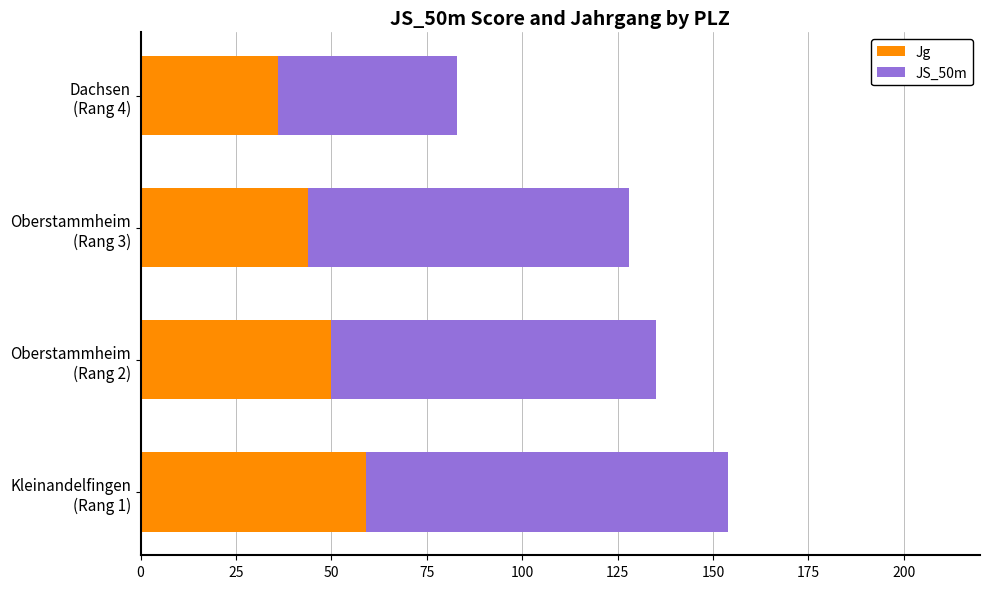

What is the average value of the Jg series?

47